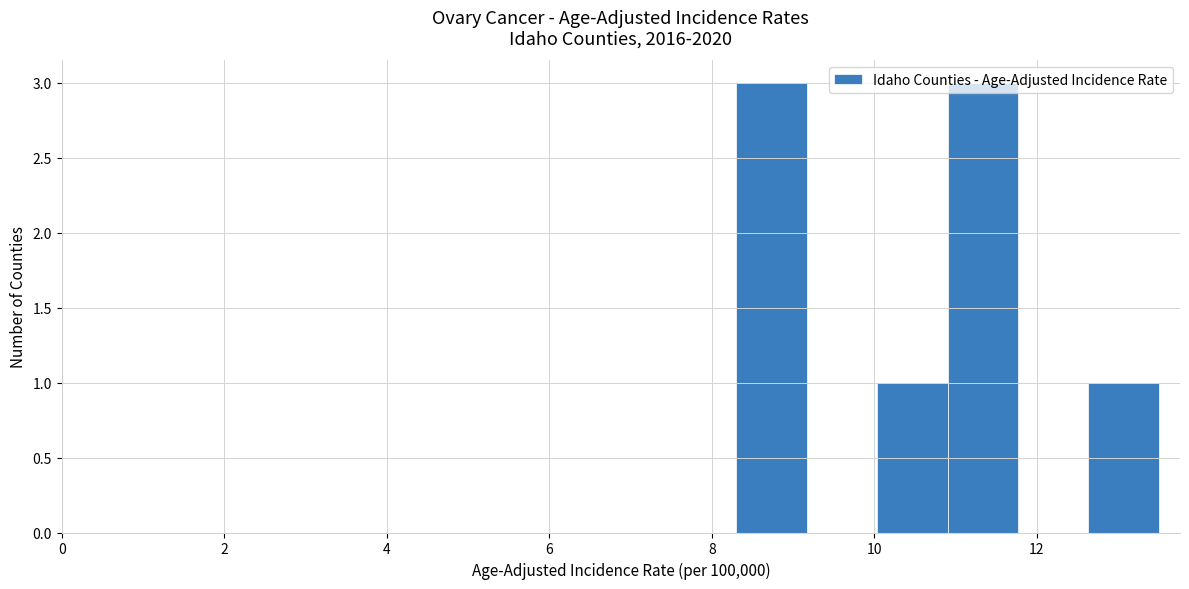

Reading left to right, list every bar in this chart as the range it spans on the x-axis followed by its height. Neither the bar edges nor the heights are printed on the chart, so give them approximately, as read against the axes.

8.4 to 9.2: 3
9.2 to 10.0: 0
10.0 to 11.0: 1
11.0 to 11.8: 3
11.8 to 12.6: 0
12.6 to 13.6: 1